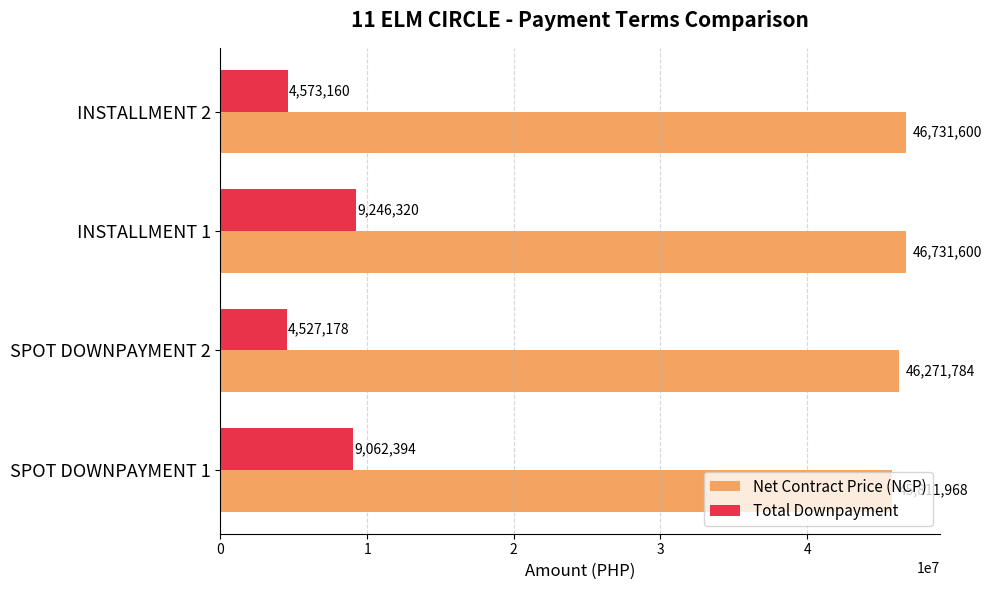

Where is Net Contract Price (NCP) nearest to the value 46271784?

SPOT DOWNPAYMENT 2